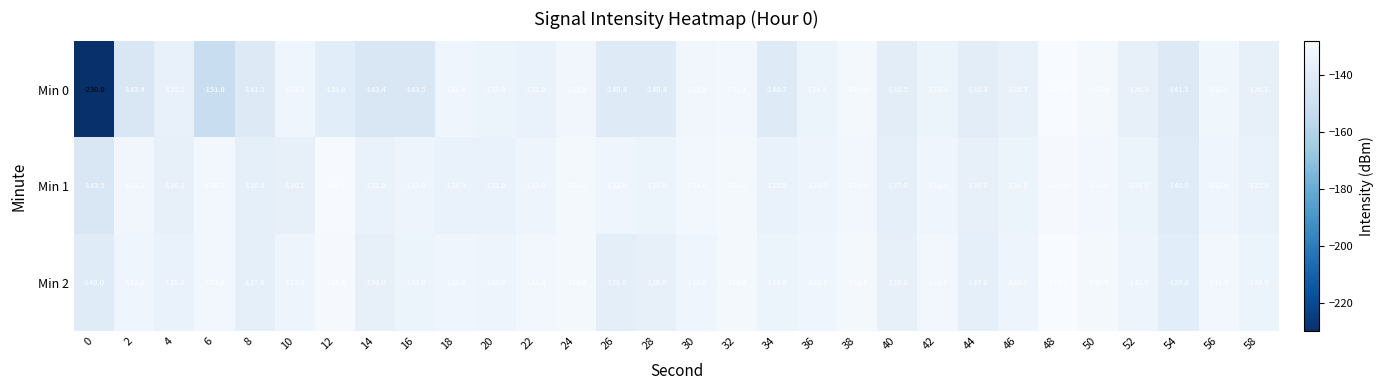

True or false: Min 0 has a value of -51.8 at 24.

False